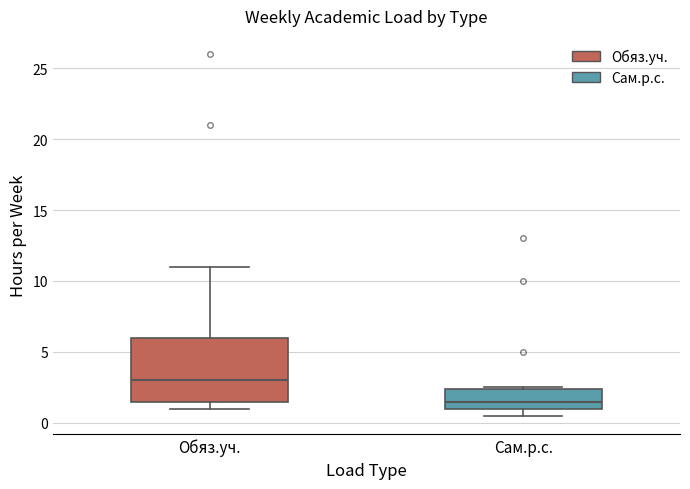

Comparing the boxes themselves (not the whiskers), which one is the tallest?

Обяз.уч.